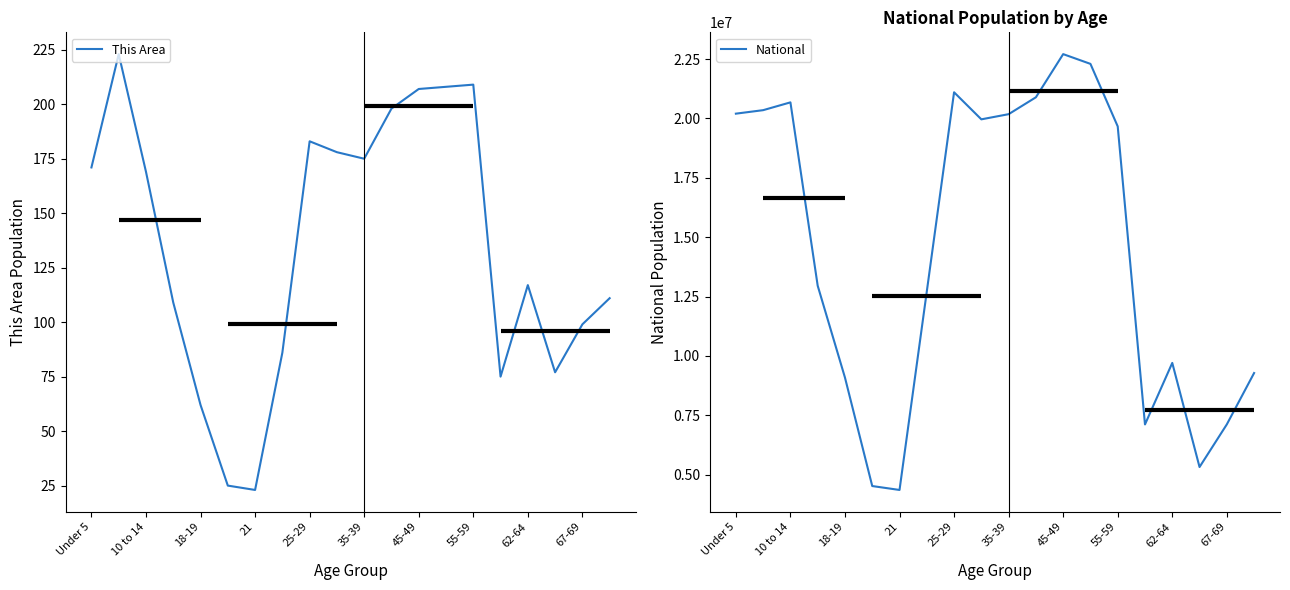

What is the average value of the National series?

14509549